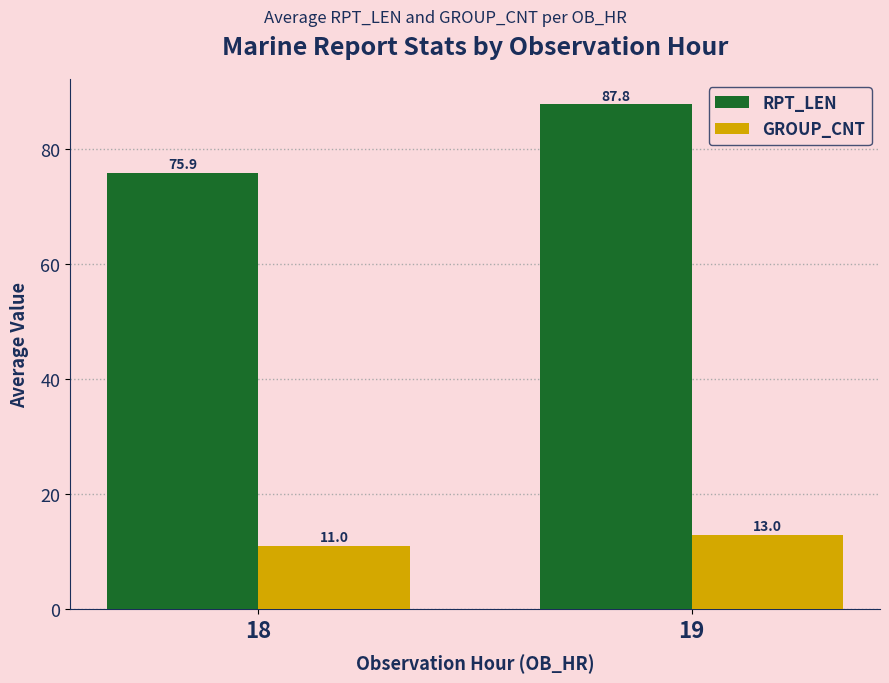

Which series has the widest spread of values?

RPT_LEN